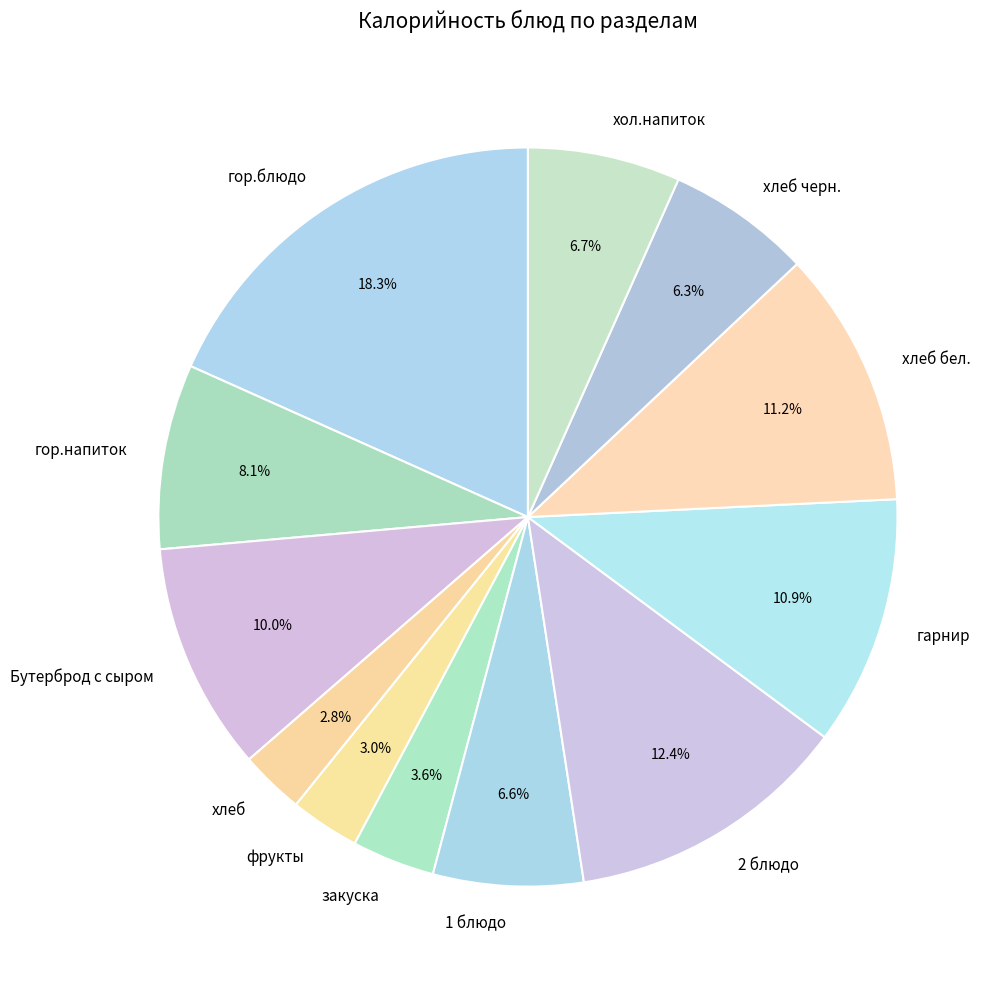

To the nearest percent, what portion does хол.напиток represent?

7%